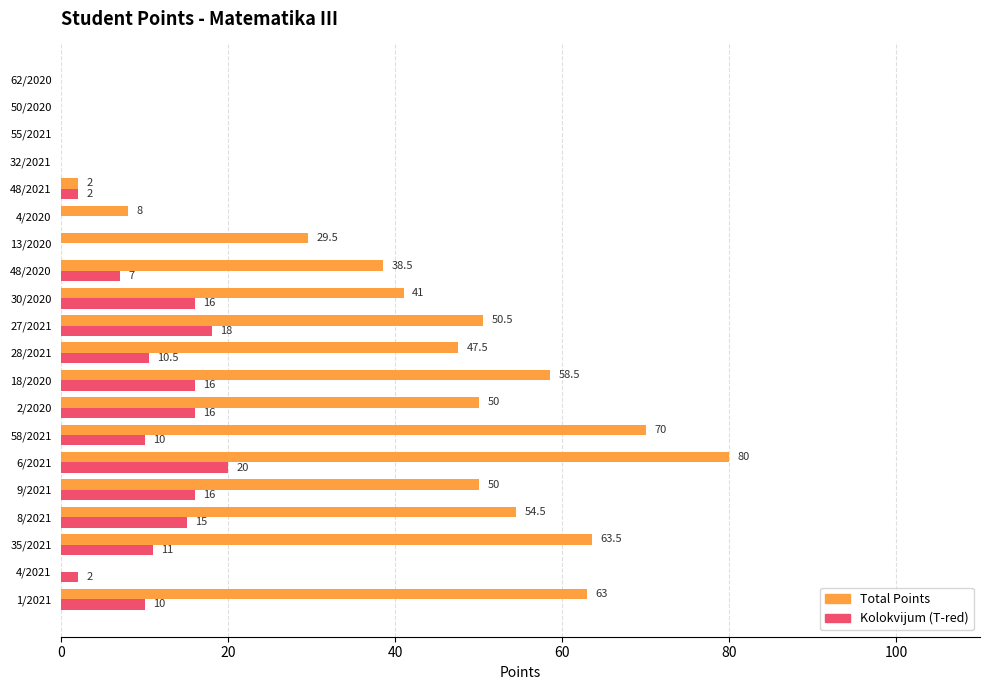

The Kolokvijum (T-red) series shows 6.3 at 4/2020. True or false?

False